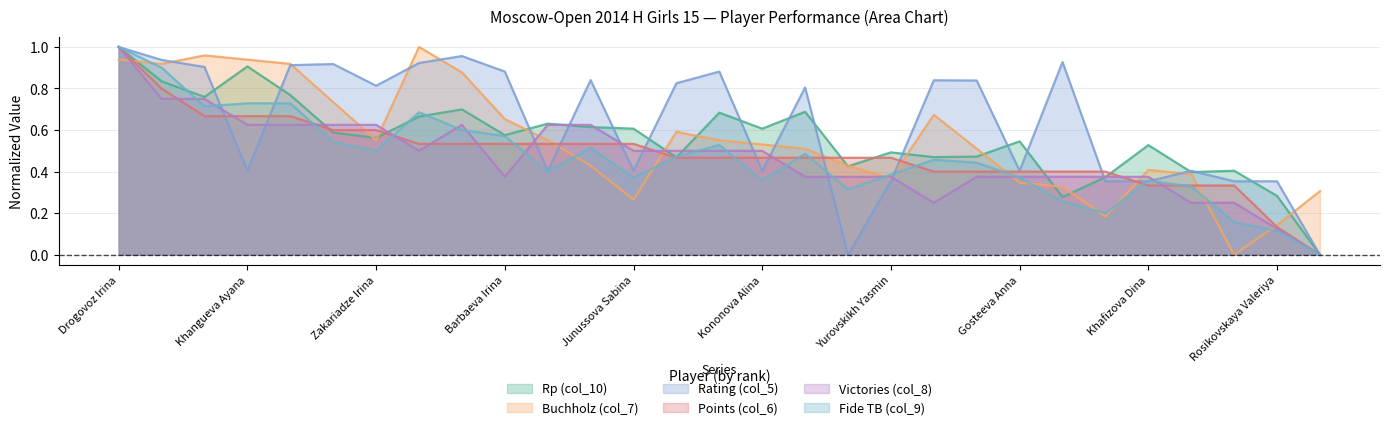

What is the label of the 2nd point from the left?

Zajtzeva Viktoria